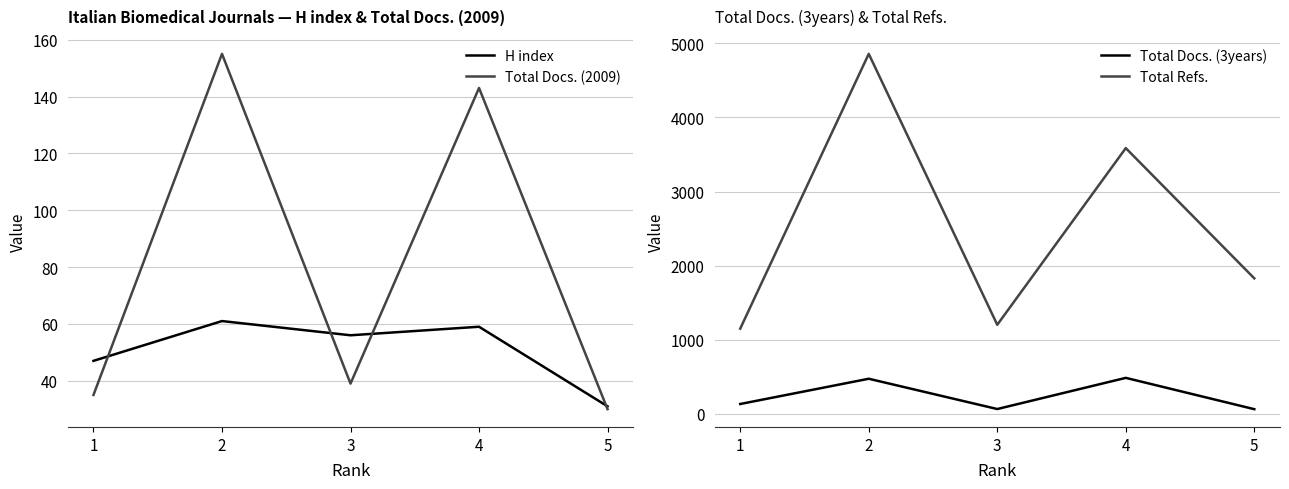

True or false: Total Docs. (3years) and Total Refs. intersect in this chart.

False